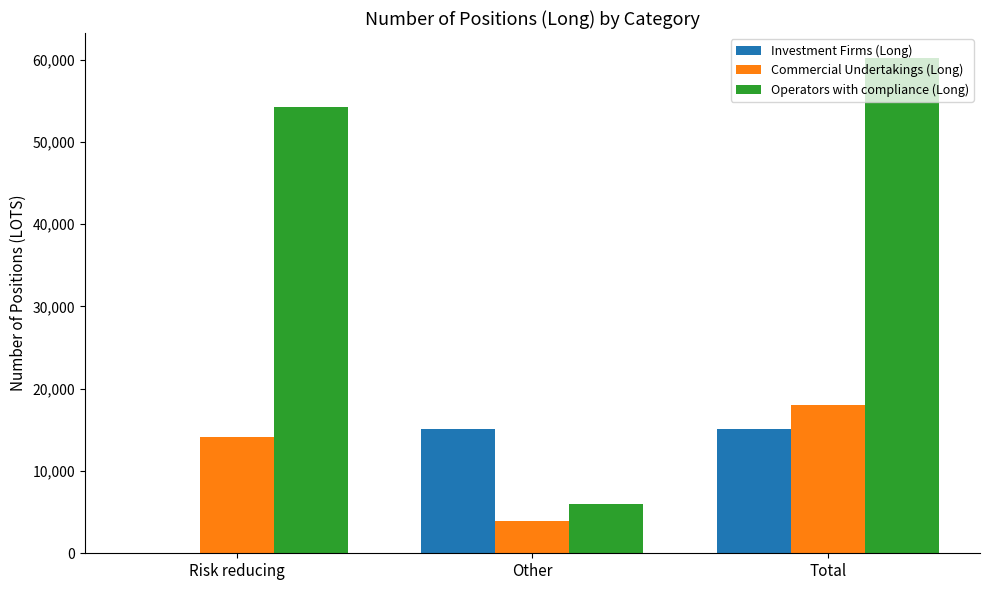

True or false: Operators with compliance (Long) has a value of 82267.6 at Risk reducing.

False